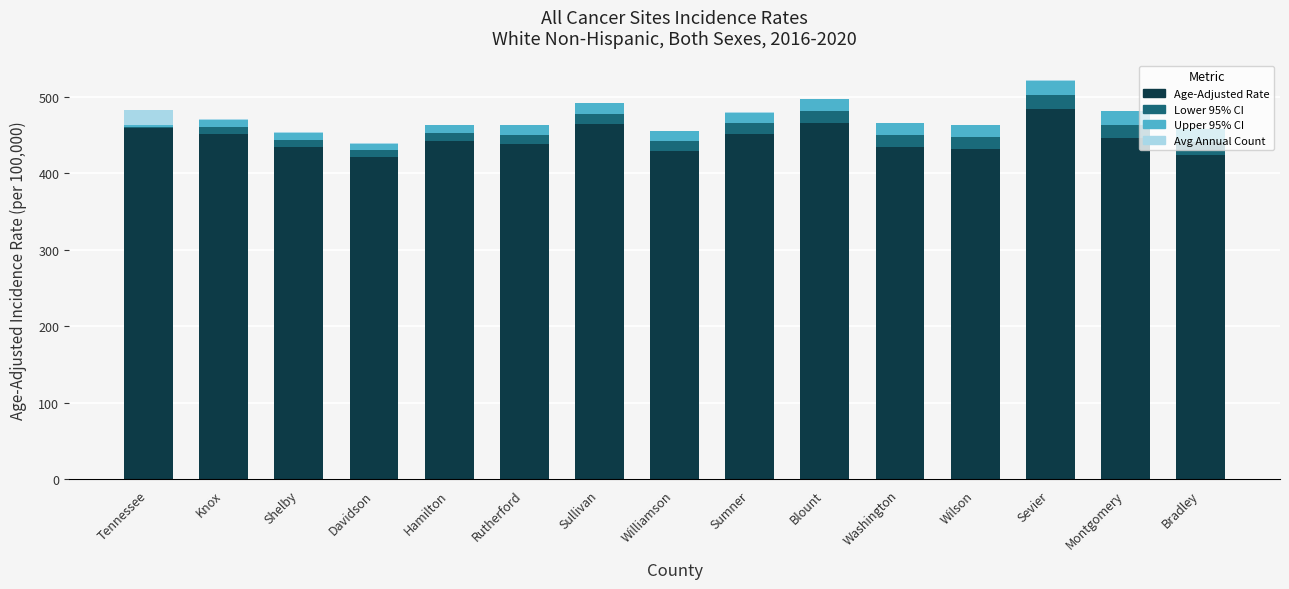

What is the sum of all Age-Adjusted Rate values?

6683.9